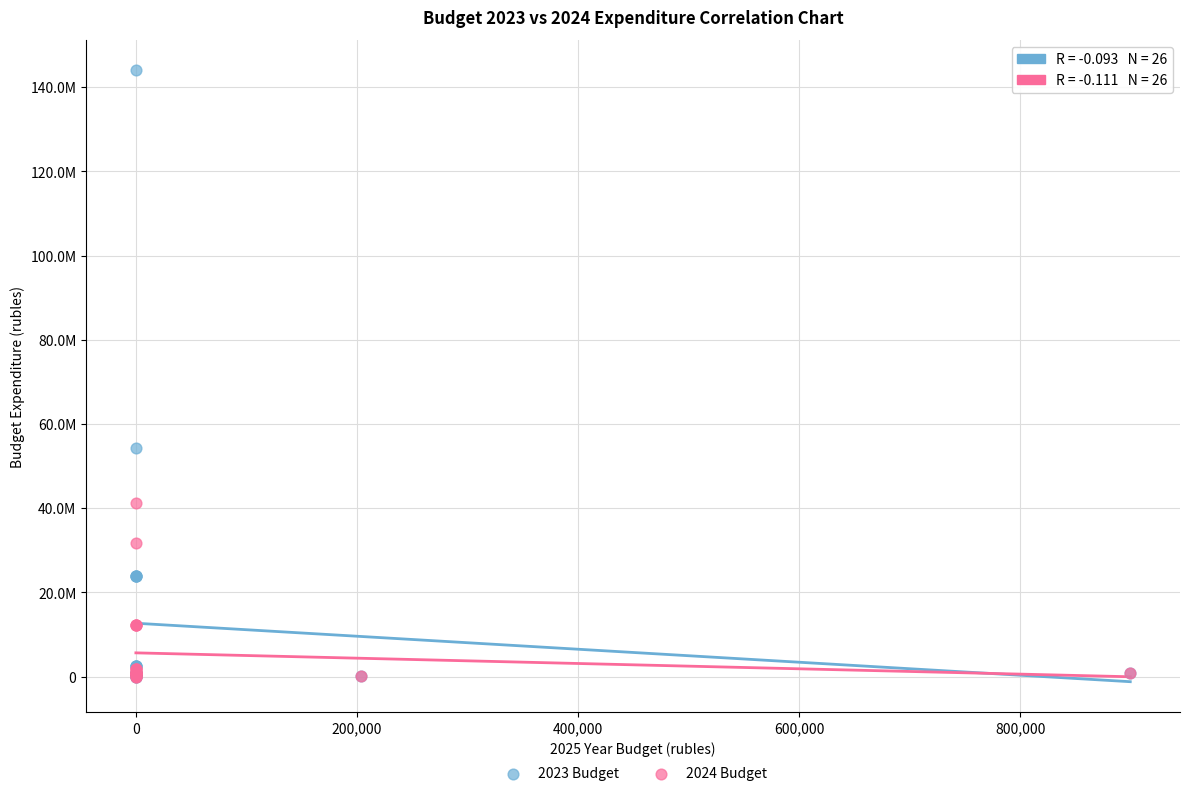

Which series contains the highest Y value?

2023 Budget